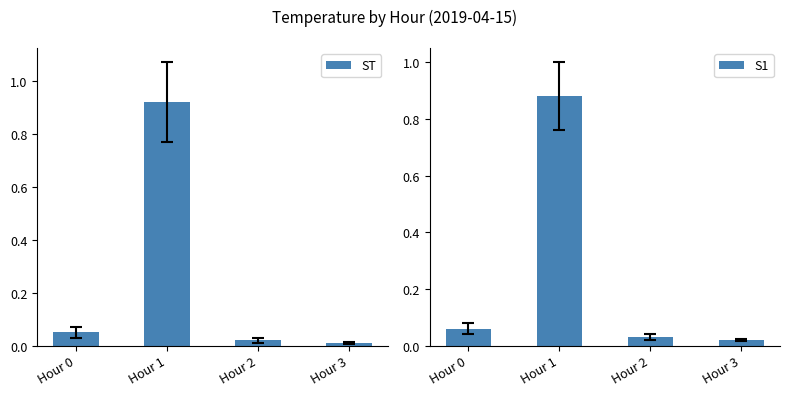

The value of S1 at Hour 1 is 1.4. True or false?

False